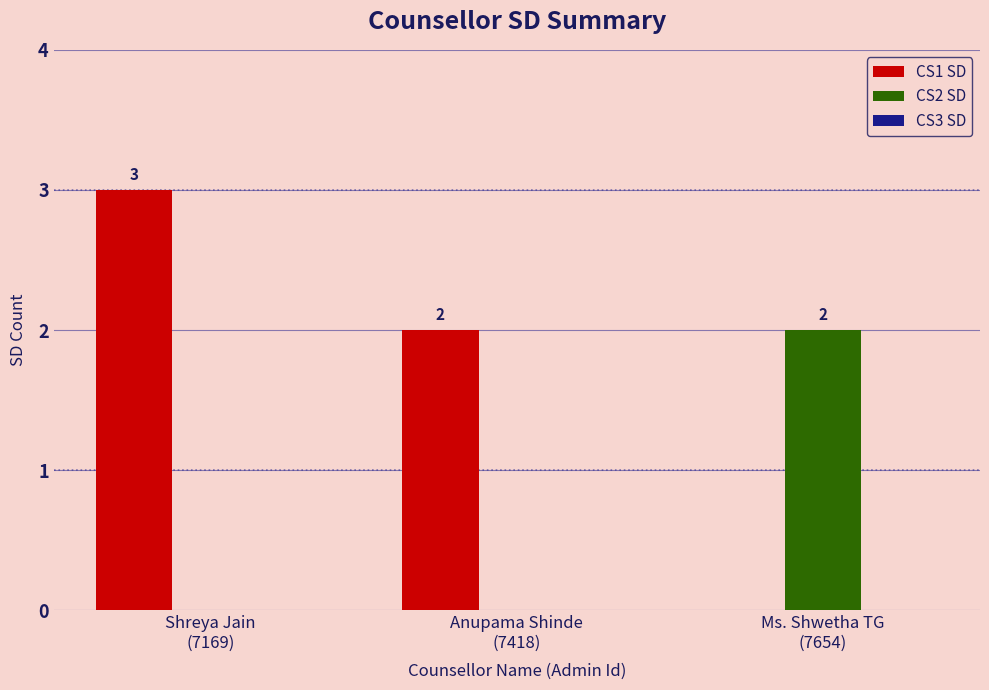

What is the greatest value displayed?

3